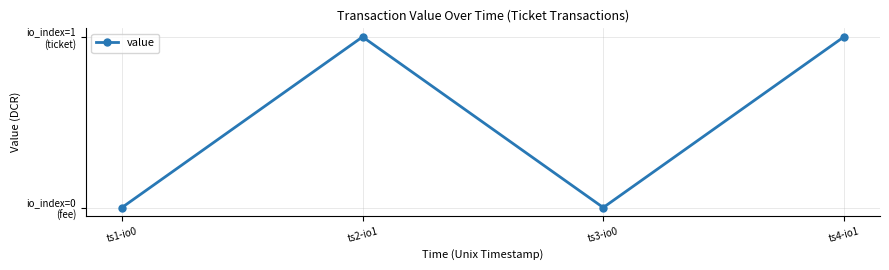

What is the difference between the second highest and minimum values?

61.5